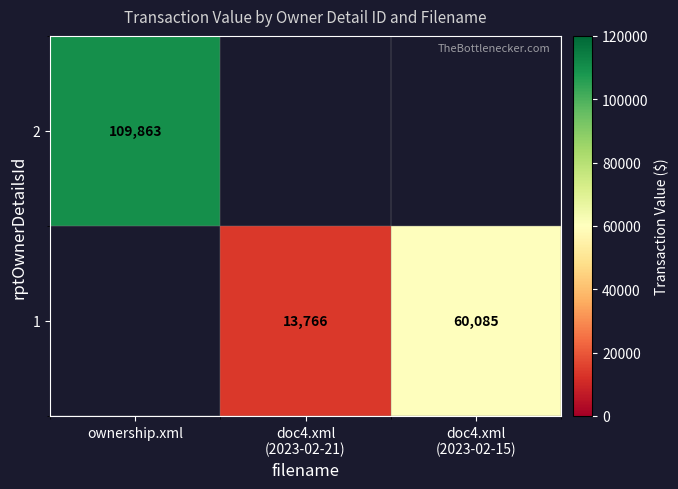

Rank the series by their maximum value, from lowest to highest.

2, 1